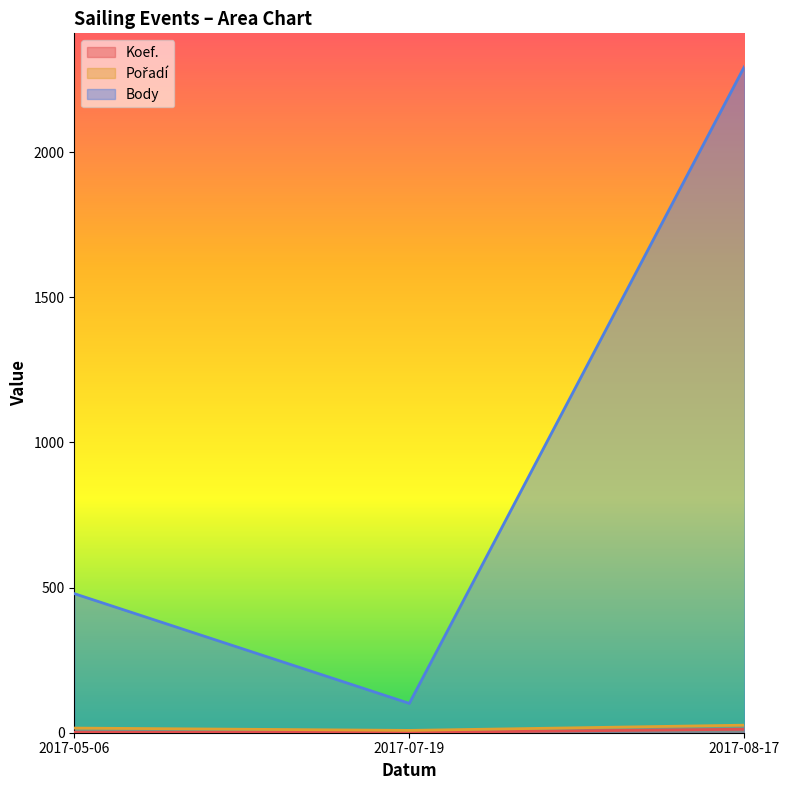

What is the difference between the Pořadí values at 2017-05-06 and 2017-07-19?

8